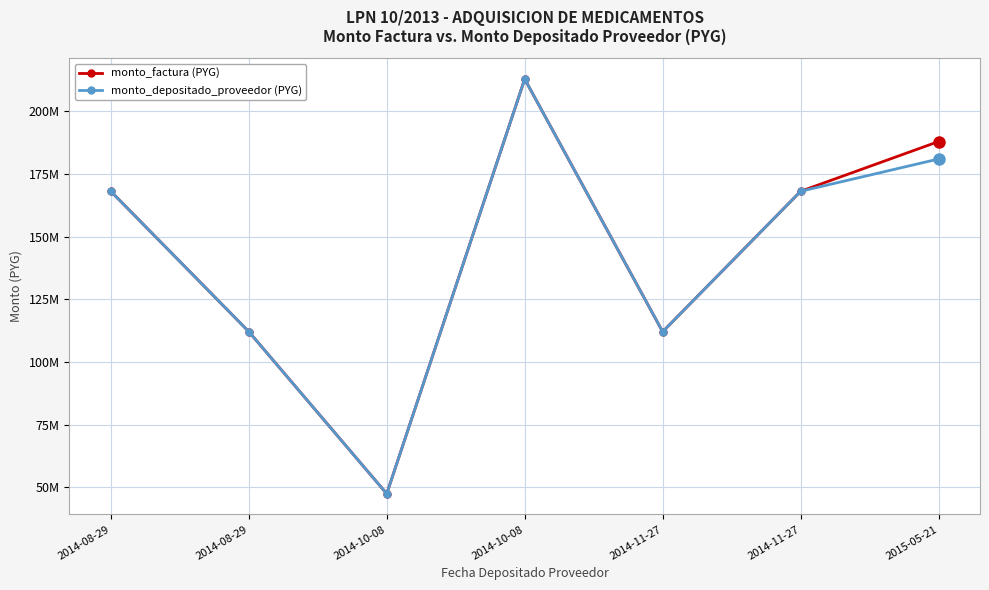

Which series changed the most between 2014-10-08 and 2014-11-27?

monto_factura (PYG)